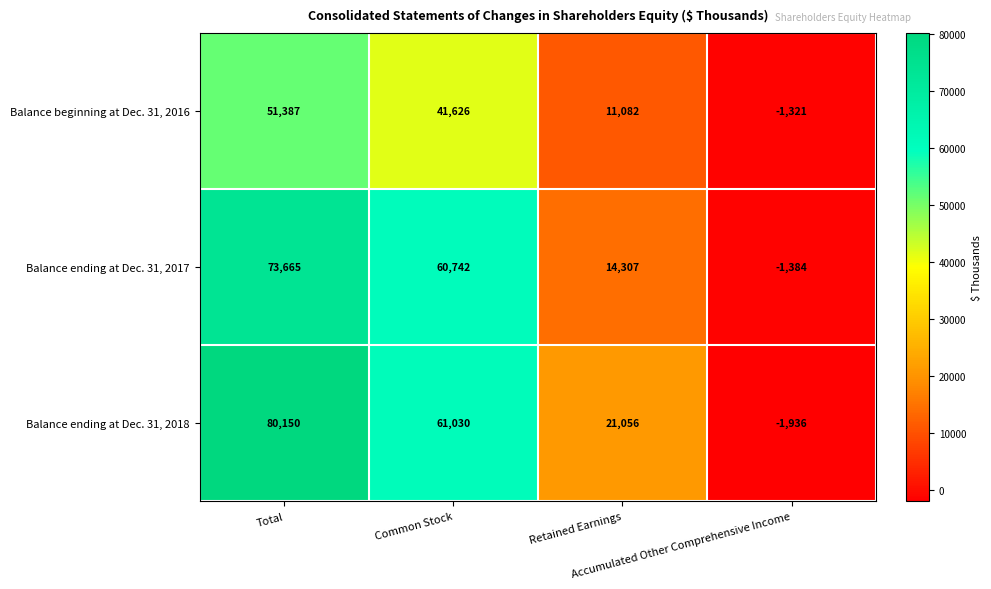

How many Balance ending at Dec. 31, 2018 values are between 21056 and 80150?

3